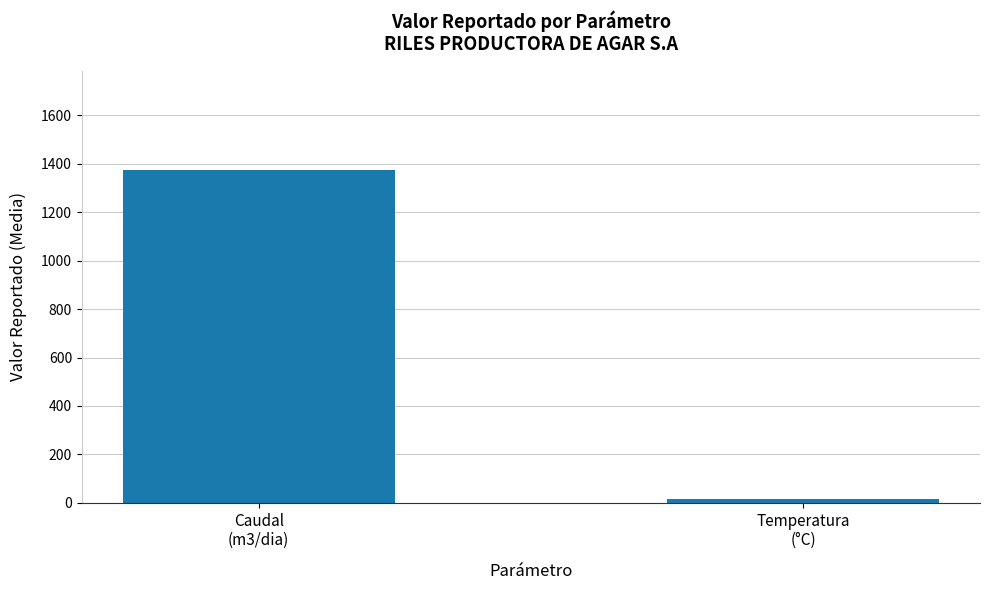

Reading right to left, transcribe all the data shown in this chart.

16.6	1373.5